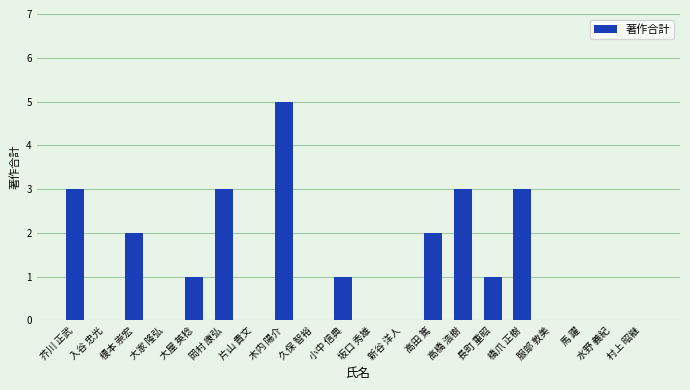

Which label corresponds to the largest value in the chart?

木内 陽介